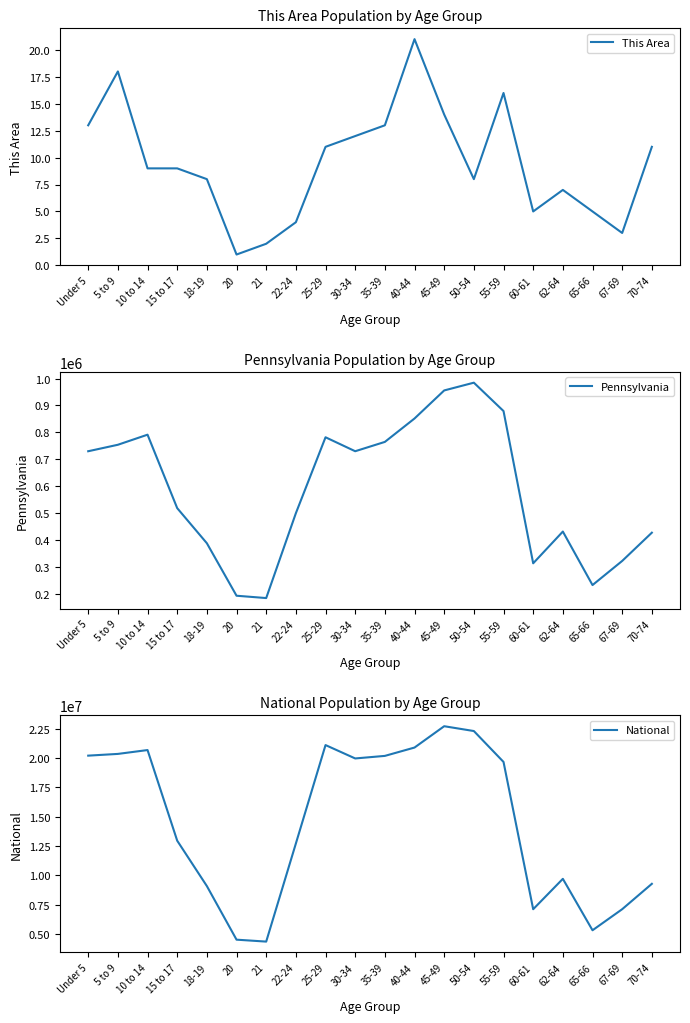

Reading left to right, extract all data points from this chart.

This Area: Under 5=13	5 to 9=18	10 to 14=9	15 to 17=9	18-19=8	20=1	21=2	22-24=4	25-29=11	30-34=12	35-39=13	40-44=21	45-49=14	50-54=8	55-59=16	60-61=5	62-64=7	65-66=5	67-69=3	70-74=11
Pennsylvania: Under 5=729538	5 to 9=753635	10 to 14=791151	15 to 17=517831	18-19=387235	20=191942	21=183257	22-24=498947	25-29=781527	30-34=729592	35-39=764287	40-44=851382	45-49=955763	50-54=984641	55-59=879048	60-61=312575	62-64=430721	65-66=231623	67-69=321379	70-74=426536
National: Under 5=20201362	5 to 9=20348657	10 to 14=20677194	15 to 17=12954254	18-19=9086089	20=4519129	21=4354294	22-24=12712576	25-29=21101849	30-34=19962099	35-39=20179642	40-44=20890964	45-49=22708591	50-54=22298125	55-59=19664805	60-61=7113727	62-64=9704197	65-66=5319902	67-69=7115361	70-74=9278166